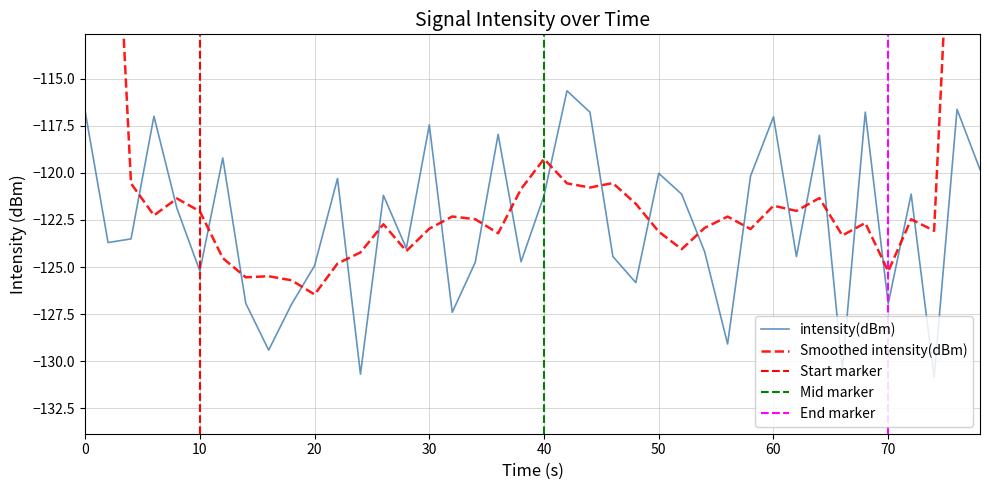

True or false: intensity(dBm) has a value of -171.0 at 30.

False